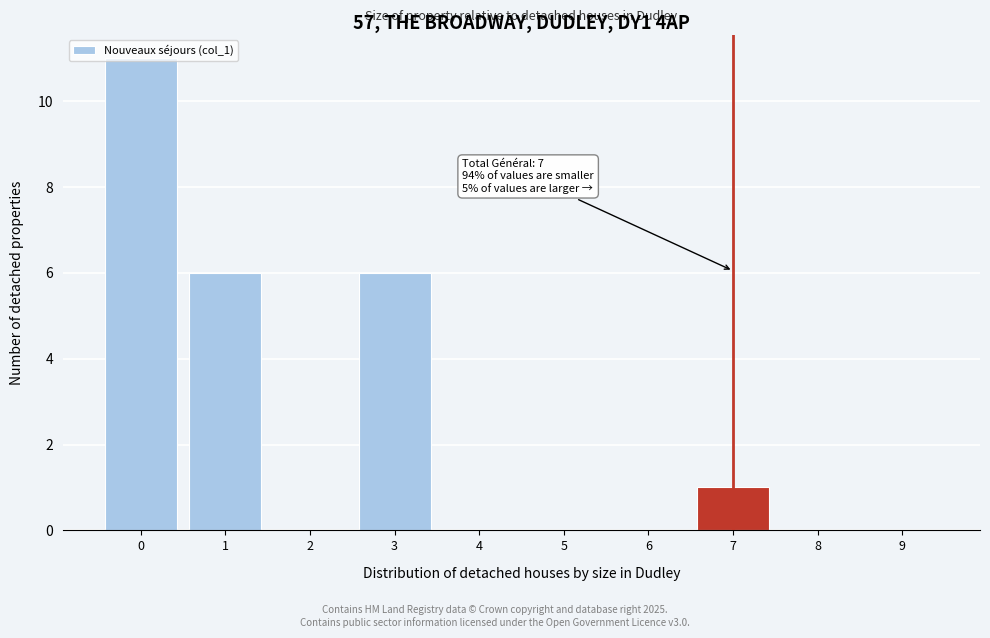

What is the greatest value displayed?

11